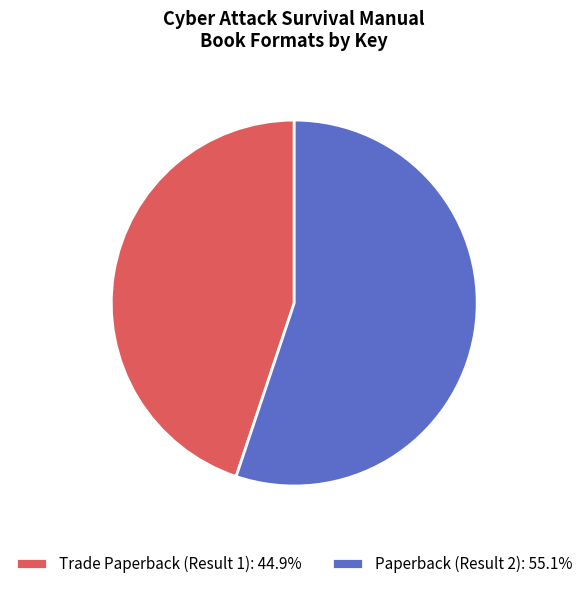

Does Trade Paperback (Result 1): 44.9% account for over 50% of the chart?

No